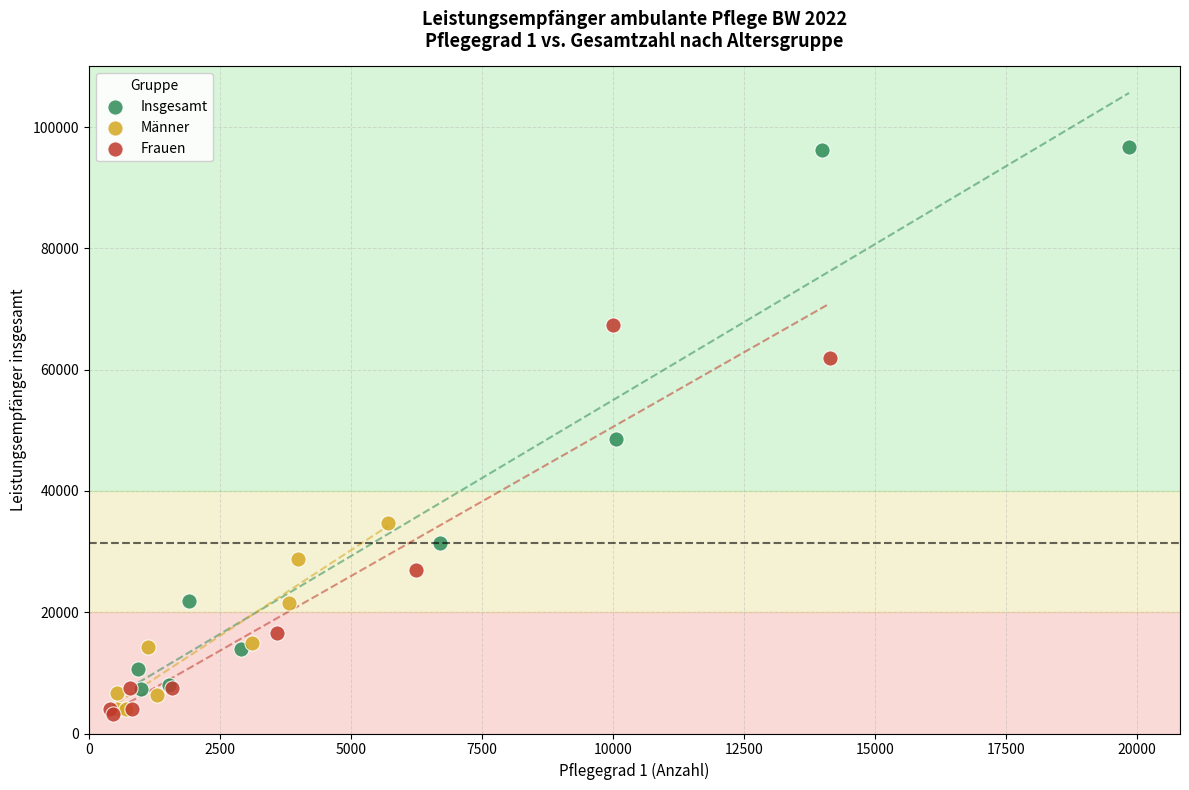

Which series has the widest spread of Y values?

Insgesamt